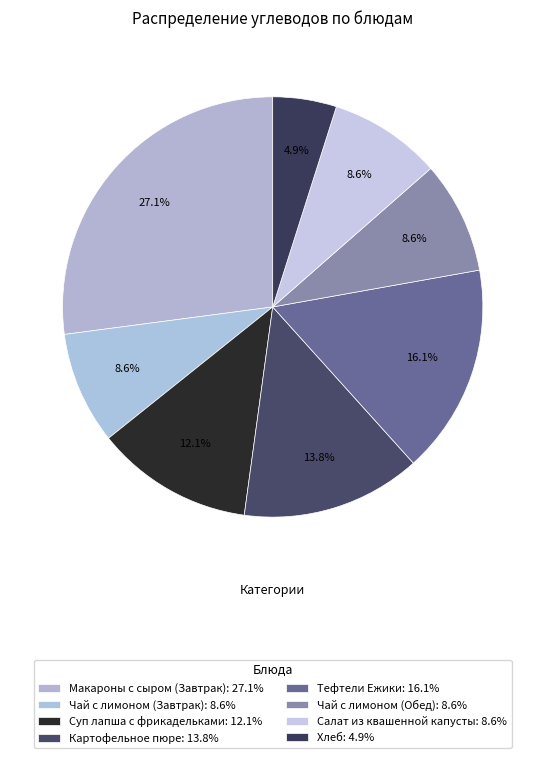

Is the sum of Суп лапша с фрикадельками and Салат из квашенной капусты greater than half?

No